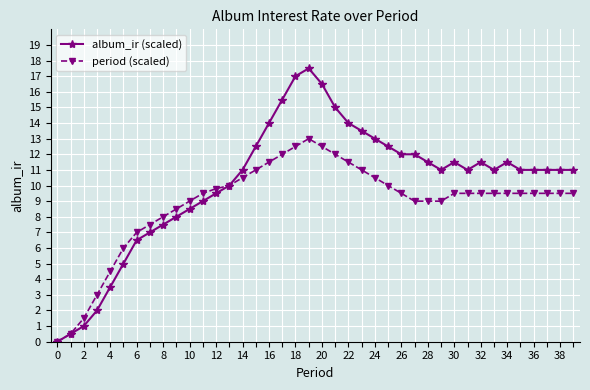

Which series has the largest range (max minus min)?

album_ir (scaled)